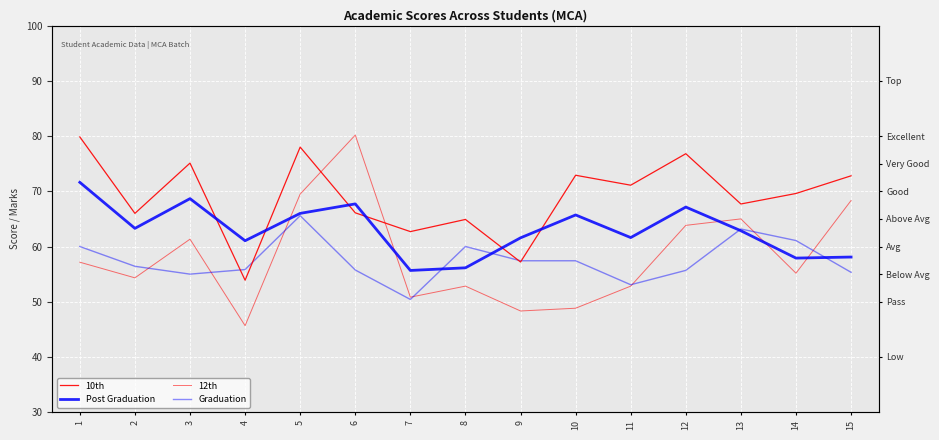

True or false: 10th has more than 1 interior local peaks.

True